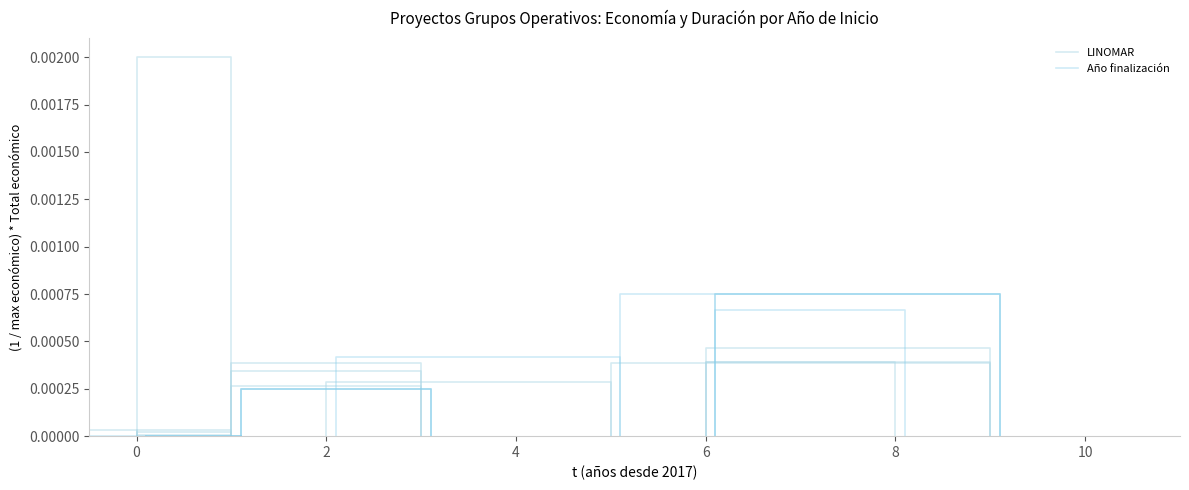

Is the value of LINOMAR at 4 greater than the value of Año finalización at 2?

No